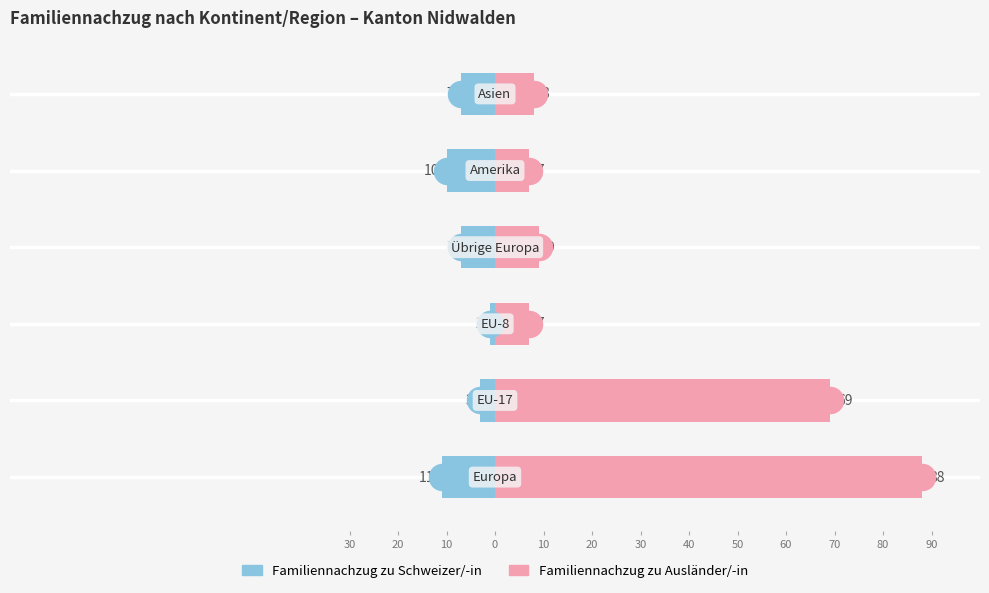

What is the difference between the maximum and second lowest values in the Familiennachzug zu Ausländer/-in series?

81